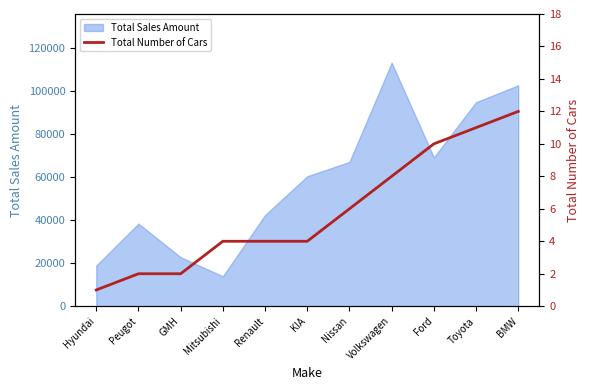

What position from the right is Nissan?

5